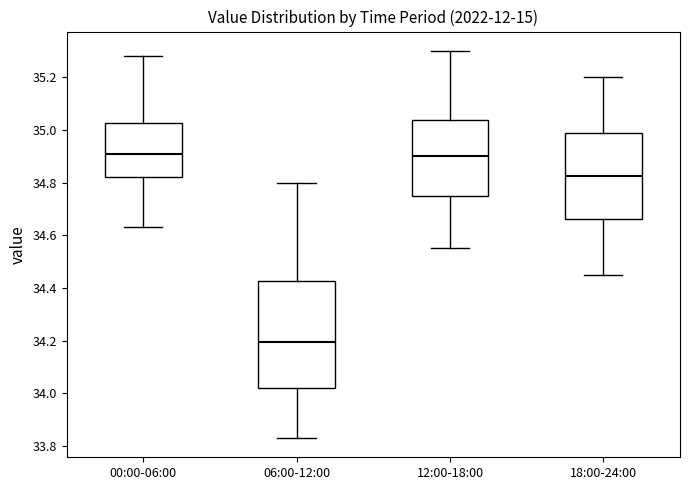

Reading left to right, transcribe this box plot: for each box, give where its median line is, the range the box spans, and where its two whiskers end, as read against the y-axis. The values are not printed on the chart, so give them approximately, as read against the axis.

00:00-06:00: median 34.92, box 34.82 to 35.02, whiskers 34.64 to 35.28
06:00-12:00: median 34.20, box 34.02 to 34.42, whiskers 33.84 to 34.80
12:00-18:00: median 34.90, box 34.76 to 35.04, whiskers 34.56 to 35.30
18:00-24:00: median 34.82, box 34.66 to 34.98, whiskers 34.46 to 35.20